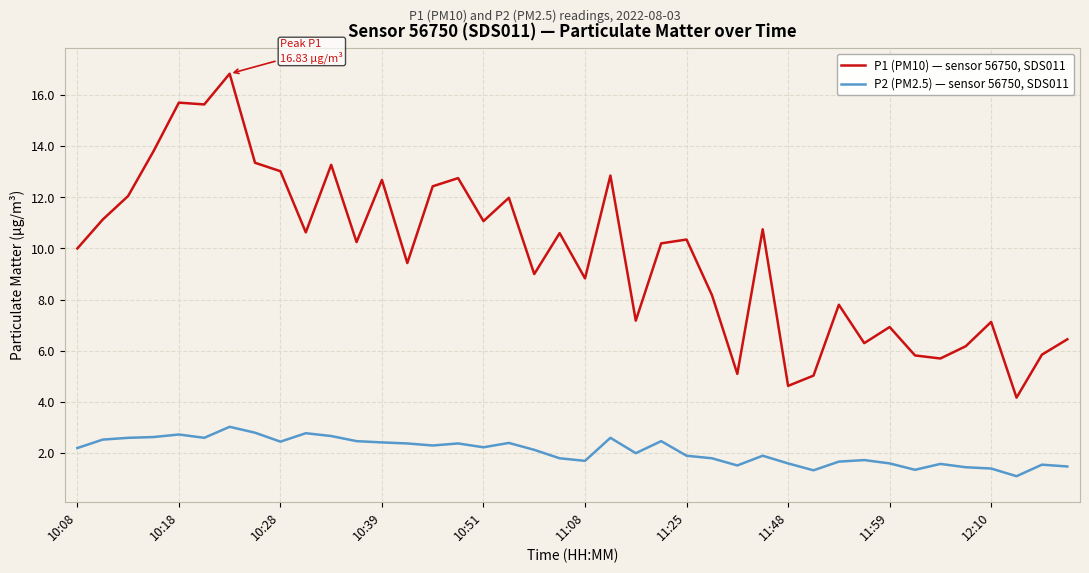

Which series has the widest spread of values?

P1 (PM10) — sensor 56750, SDS011